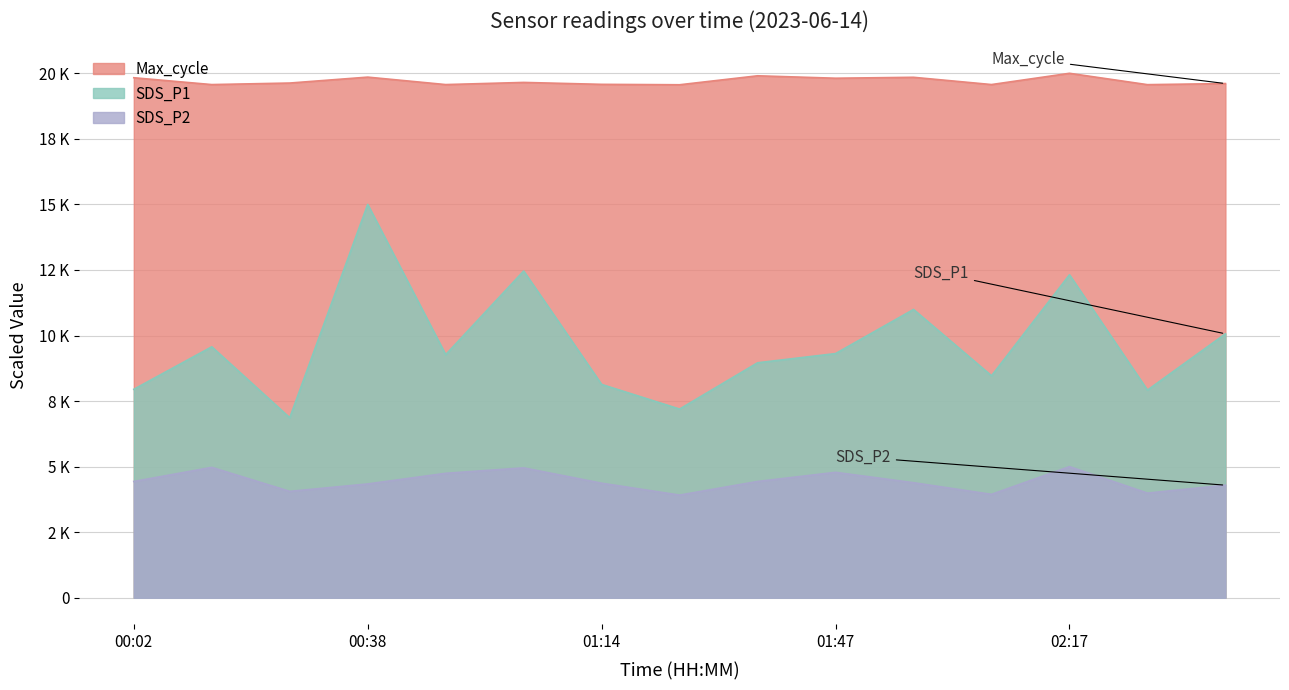

True or false: SDS_P2 has a value of 2710.0 at 01:27.

False